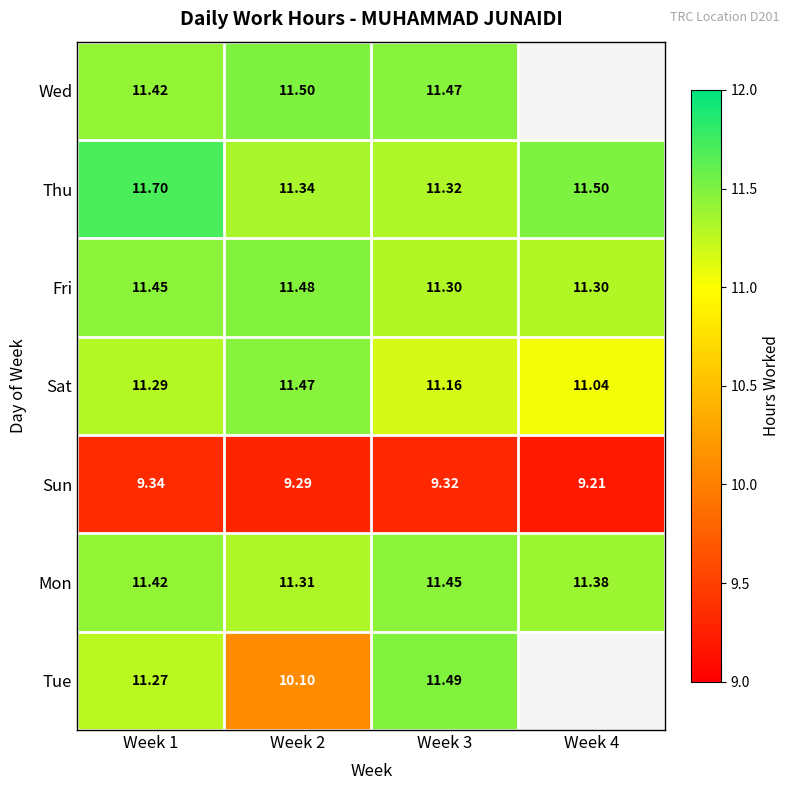

What is the spread (max minus min) of values at Week 2?

2.2